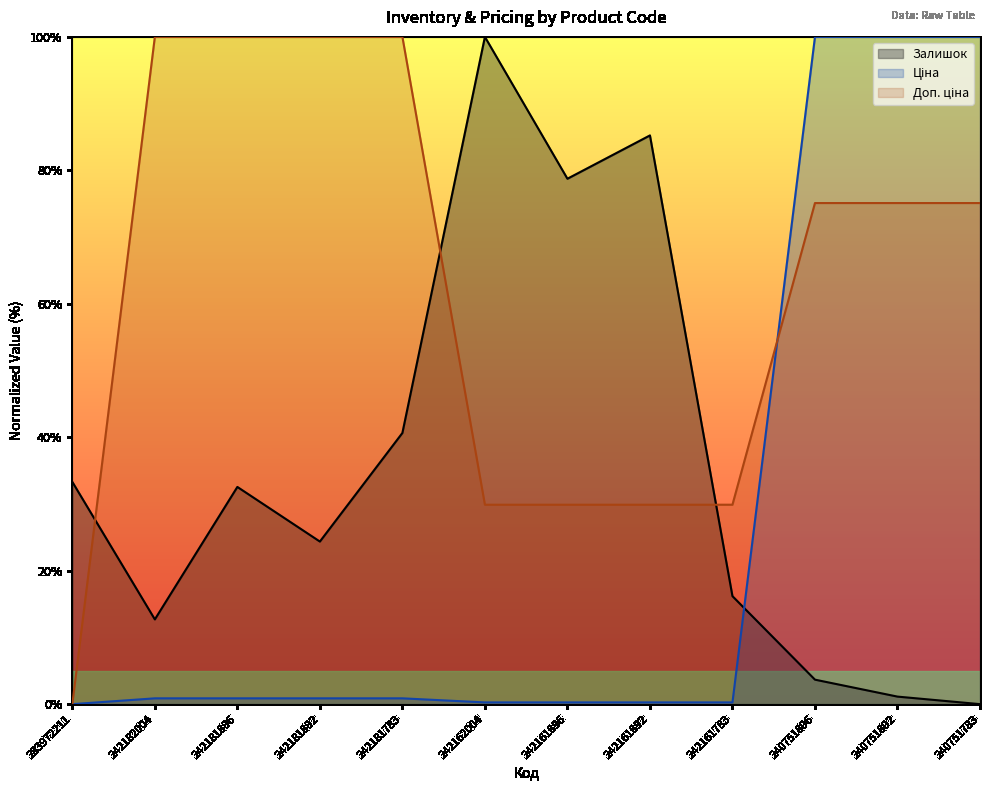

True or false: Ціна and Доп. ціна cross at least once.

True